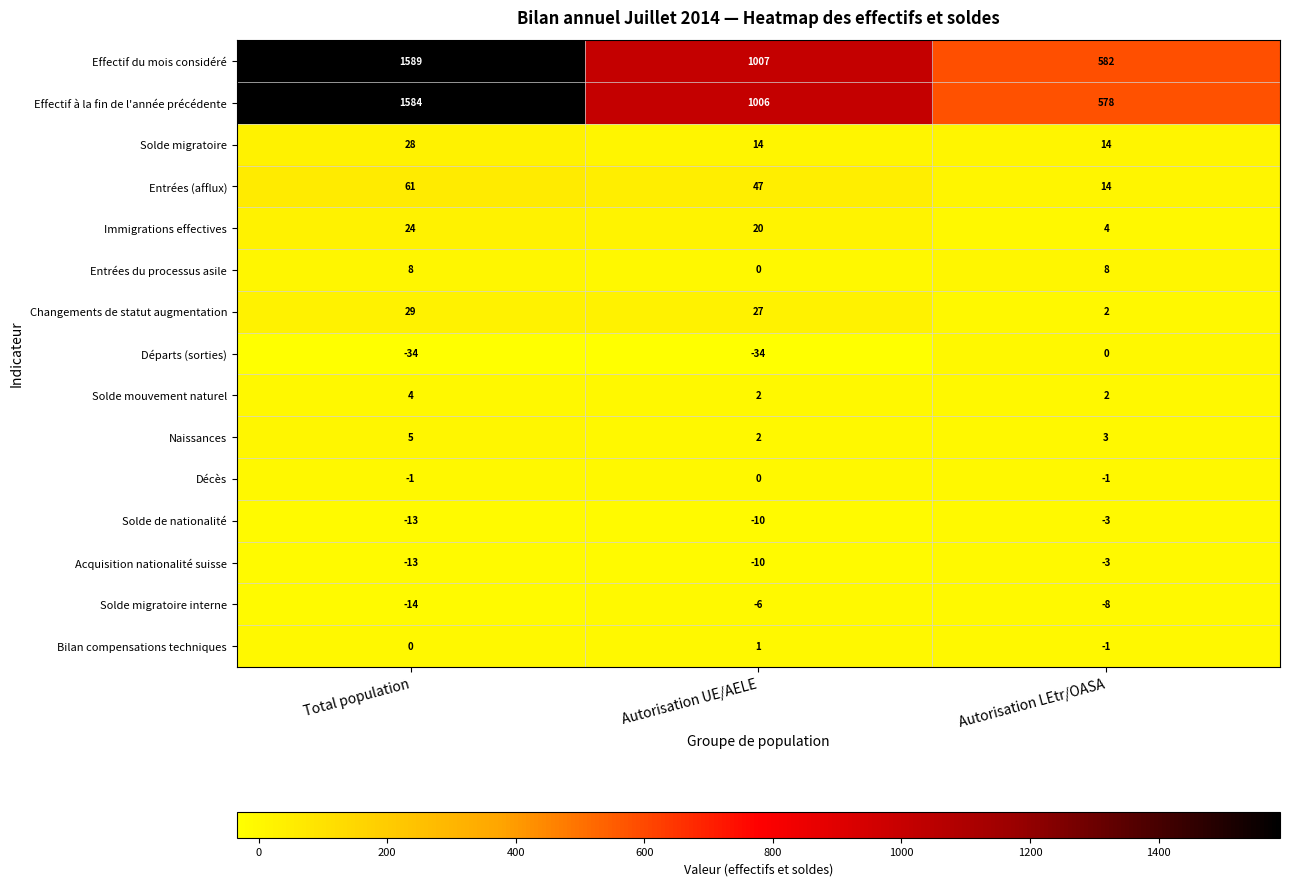

At how many categories does at least one series exceed 578?

3